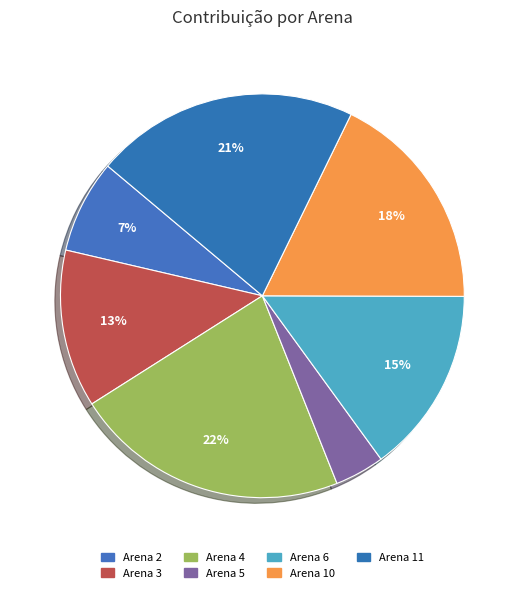

Which category has the smallest portion of the pie?

Arena 5